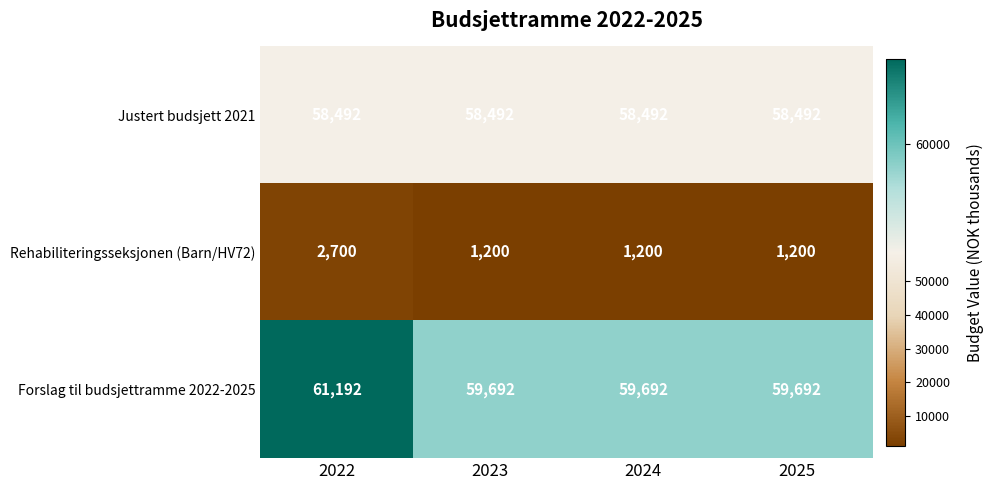

Reading left to right, what are all the values shown in this chart?

Justert budsjett 2021: 2022=58492	2023=58492	2024=58492	2025=58492
Rehabiliteringsseksjonen (Barn/HV72): 2022=2700	2023=1200	2024=1200	2025=1200
Forslag til budsjettramme 2022-2025: 2022=61192	2023=59692	2024=59692	2025=59692